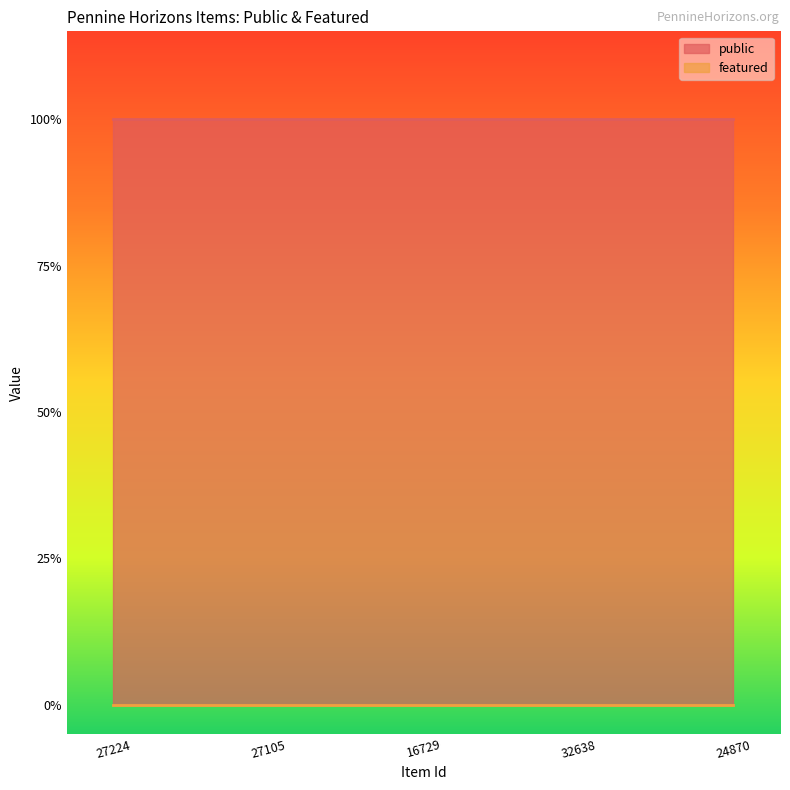

True or false: featured has more than 1 points higher than both neighbors.

False